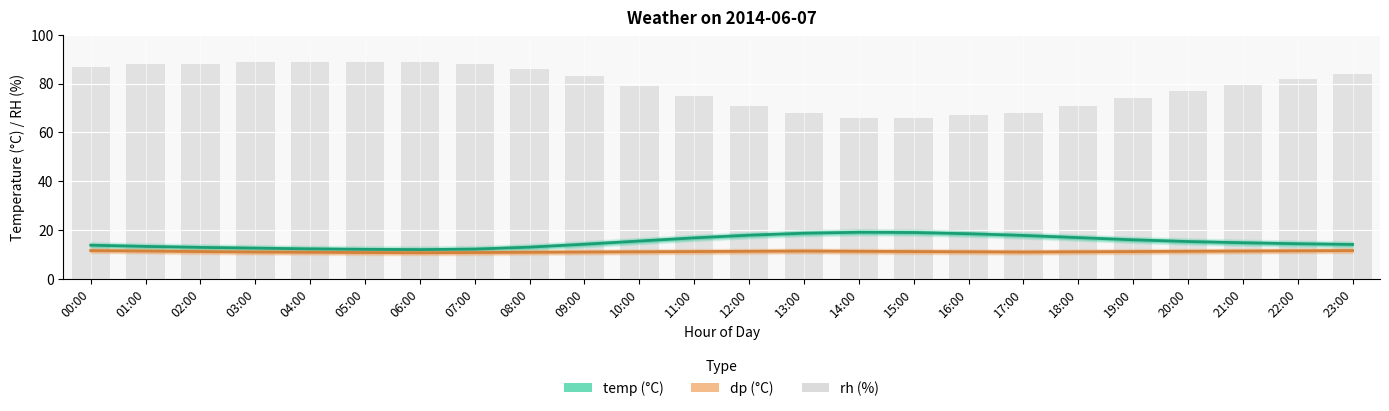

What is the difference between the maximum and second lowest values in the temp series?

7.0